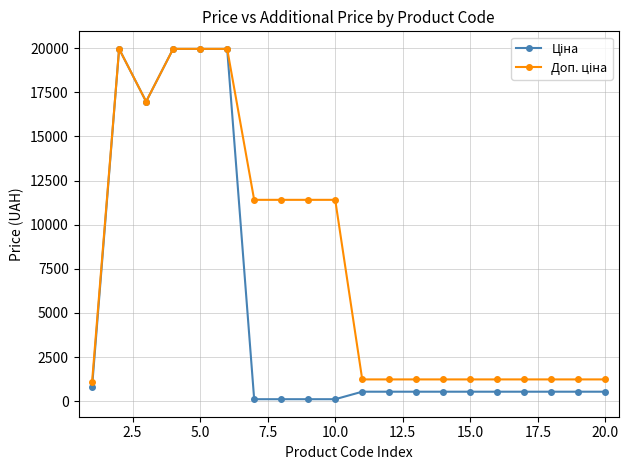

What is the greatest value displayed?

19964.2